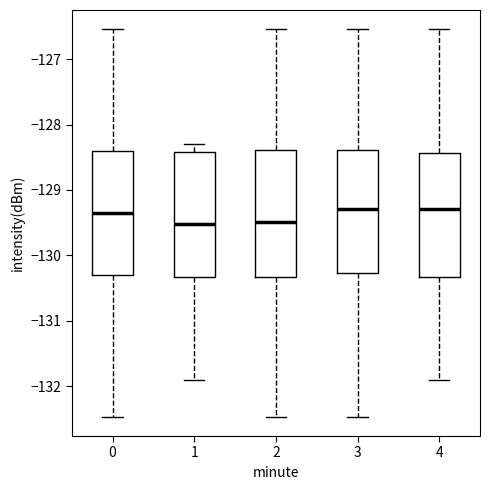

Where is the upper edge of the box at x = 3 on the y-axis? The values are not printed on the chart, so give them approximately, as read against the axis.

-128.4